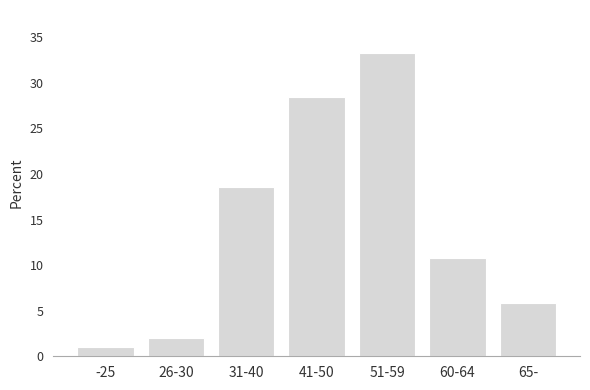

Reading left to right, list all the values displayed in this chart.

-25=1.0	26-30=2.0	31-40=18.6	41-50=28.4	51-59=33.3	60-64=10.8	65-=5.9